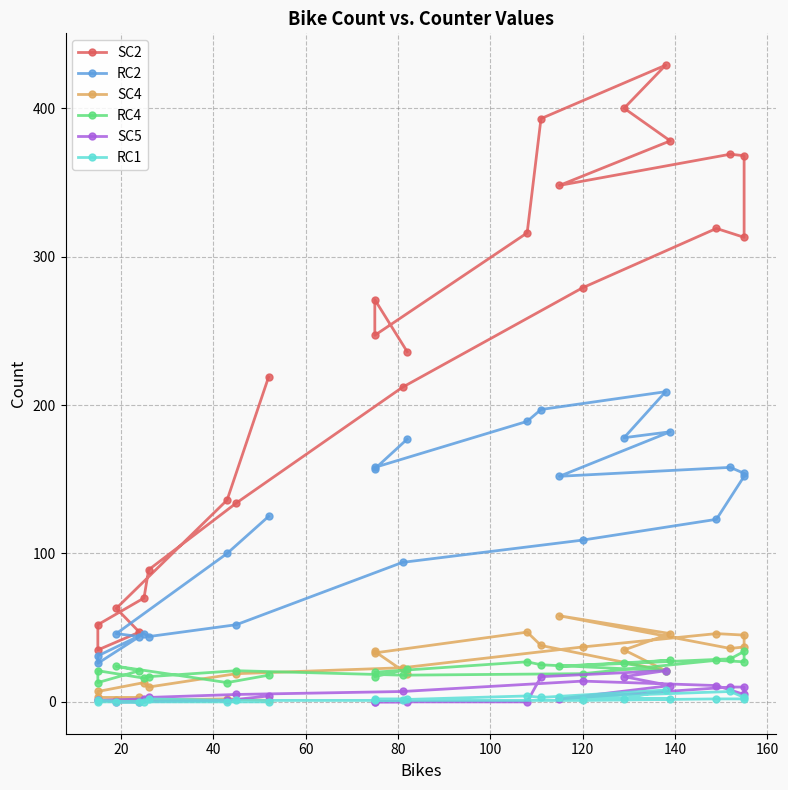

True or false: RC4 and SC4 intersect in this chart.

True